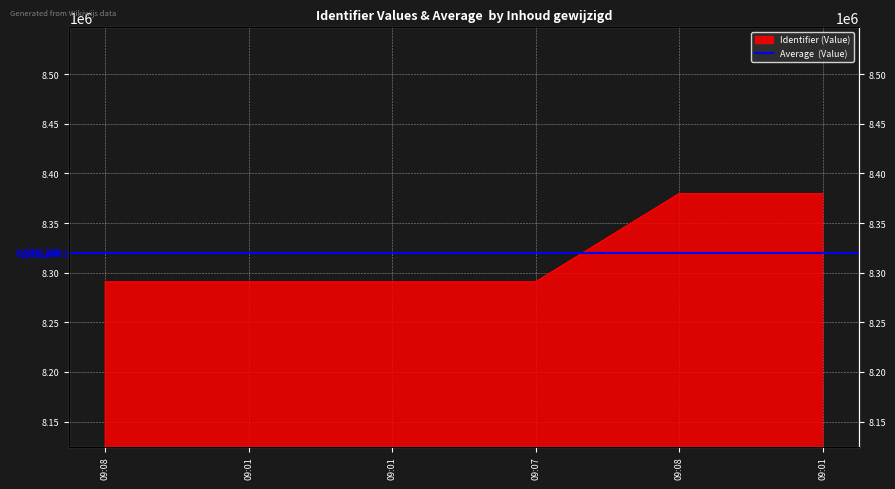

What is the maximum value shown in the chart?

8379533